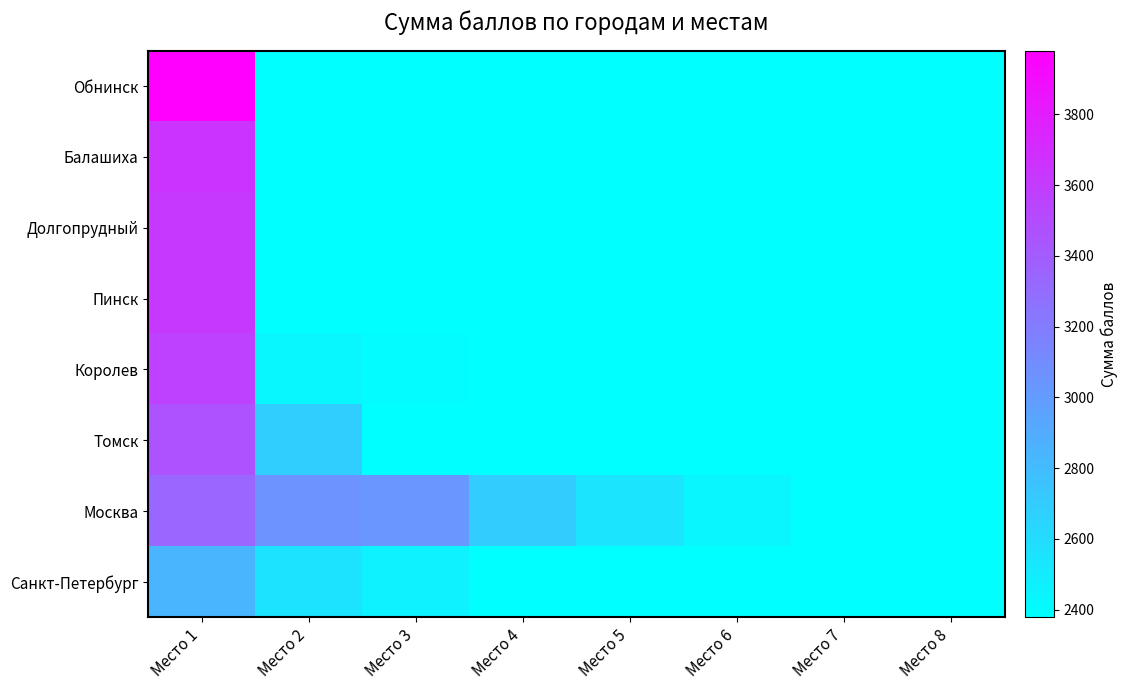

What is the difference between the maximum and minimum values in the Королев series?

1170.4